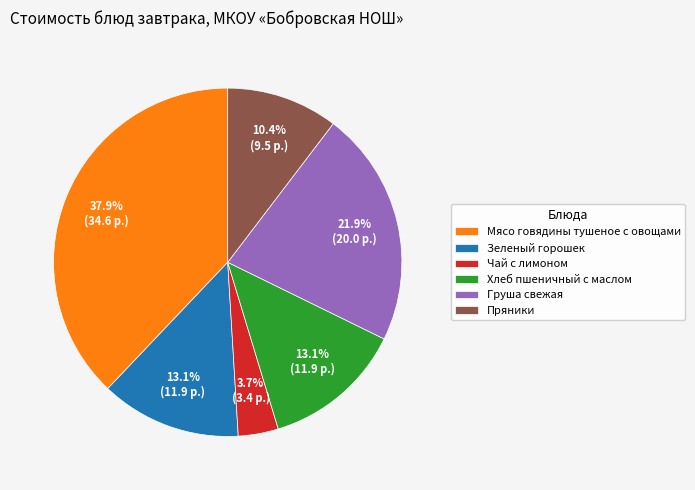

What percentage is NOT represented by Зеленый горошек?

86.9%